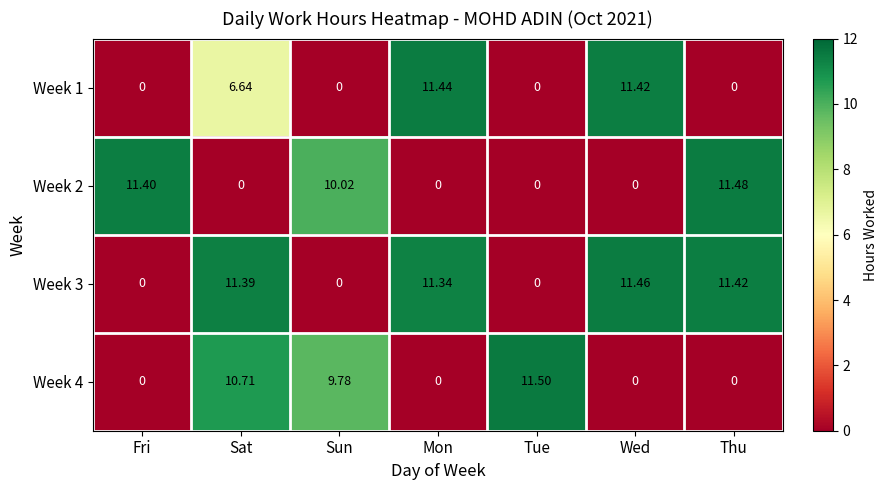

At which category does the chart reach its peak across all series?

Tue